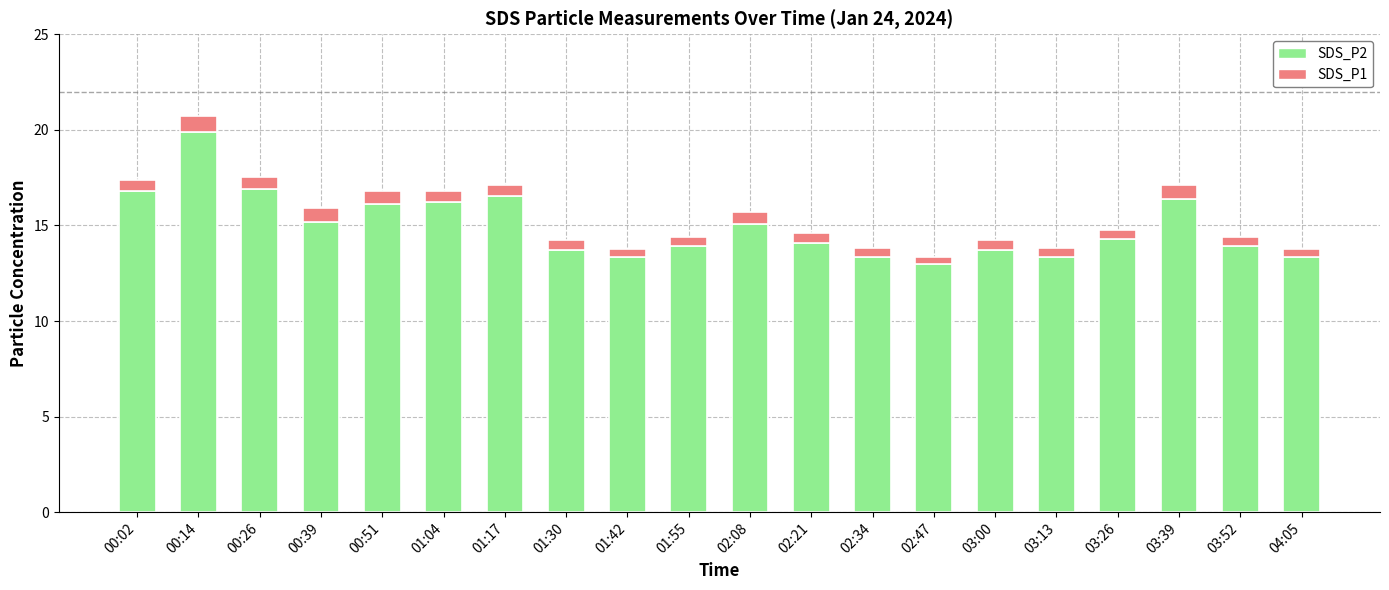

What is the total value across all series at 02:34?

13.8